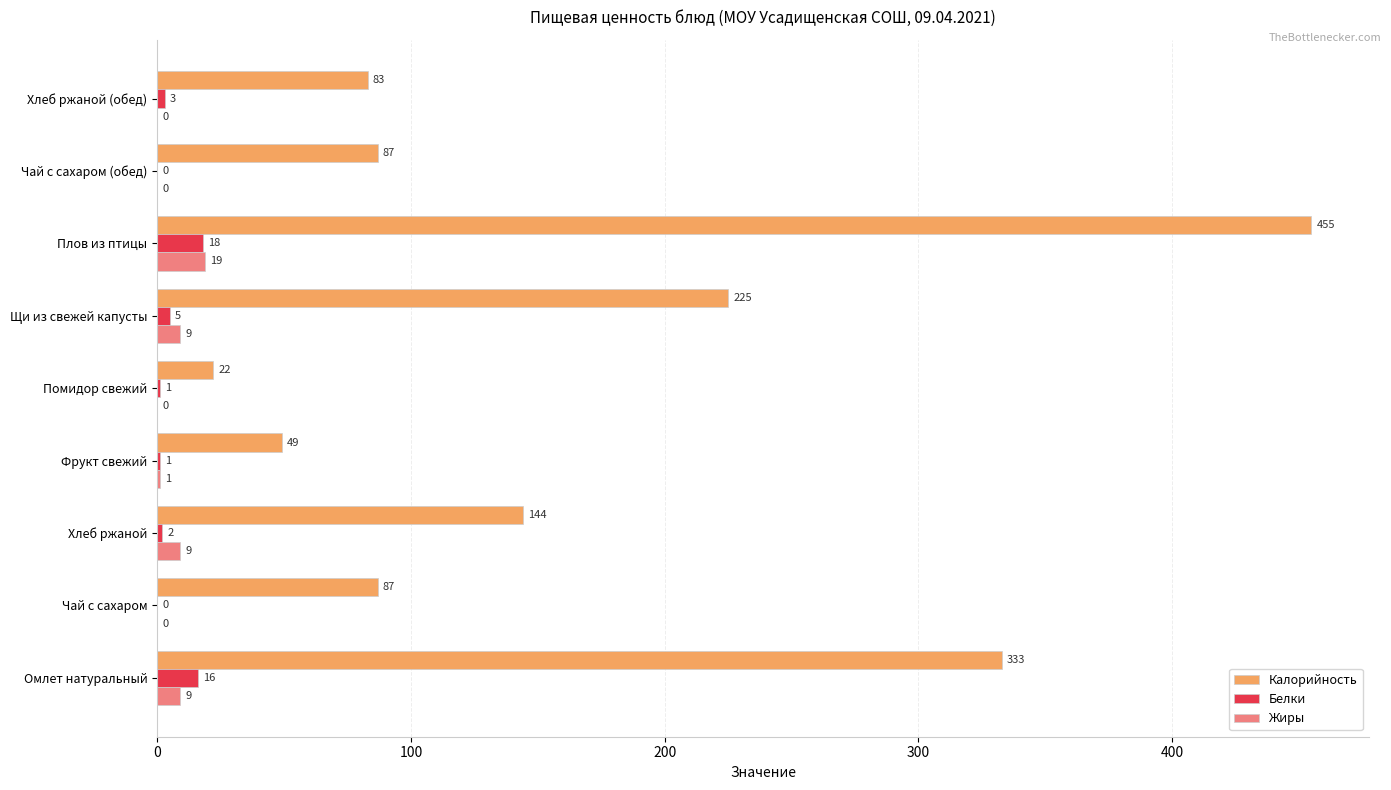

What is the sum of the Калорийность values at Хлеб ржаной and Фрукт свежий?

193